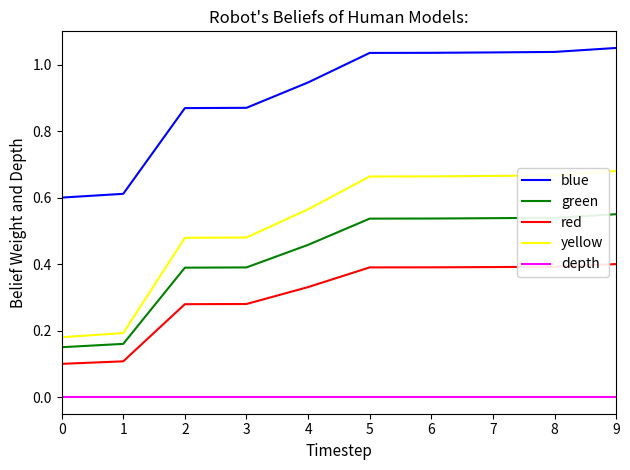

True or false: depth and yellow cross at least once.

False